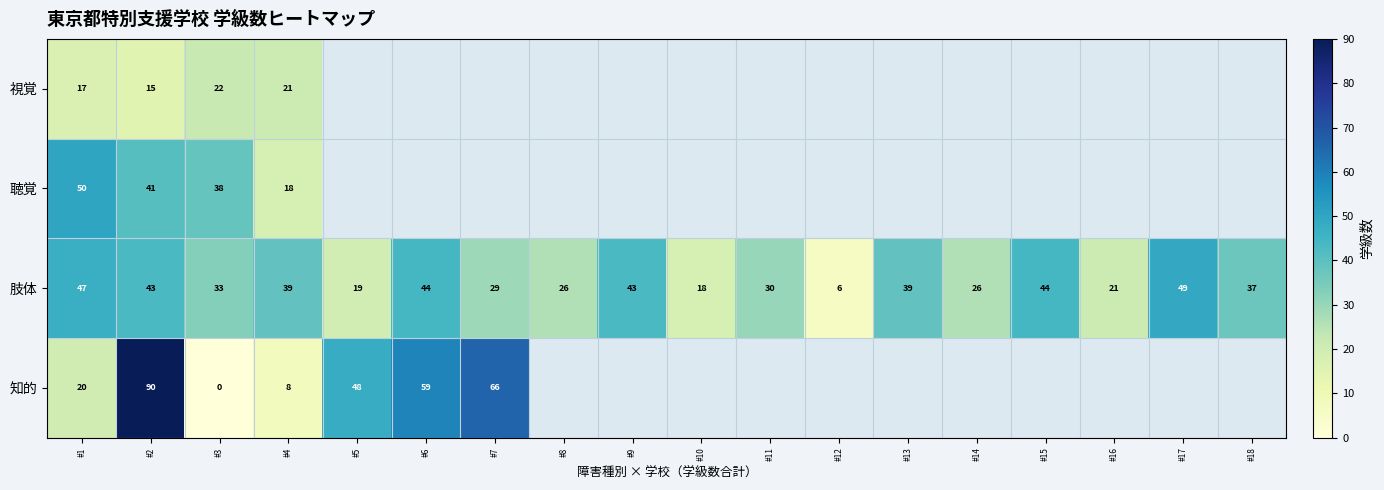

The value of 肢体 at #18 is 18. True or false?

False